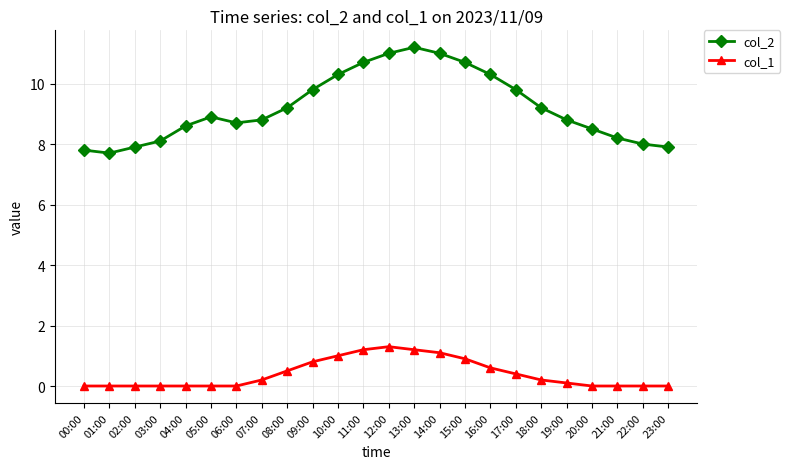

Which category has the lowest value in the col_2 series?

01:00